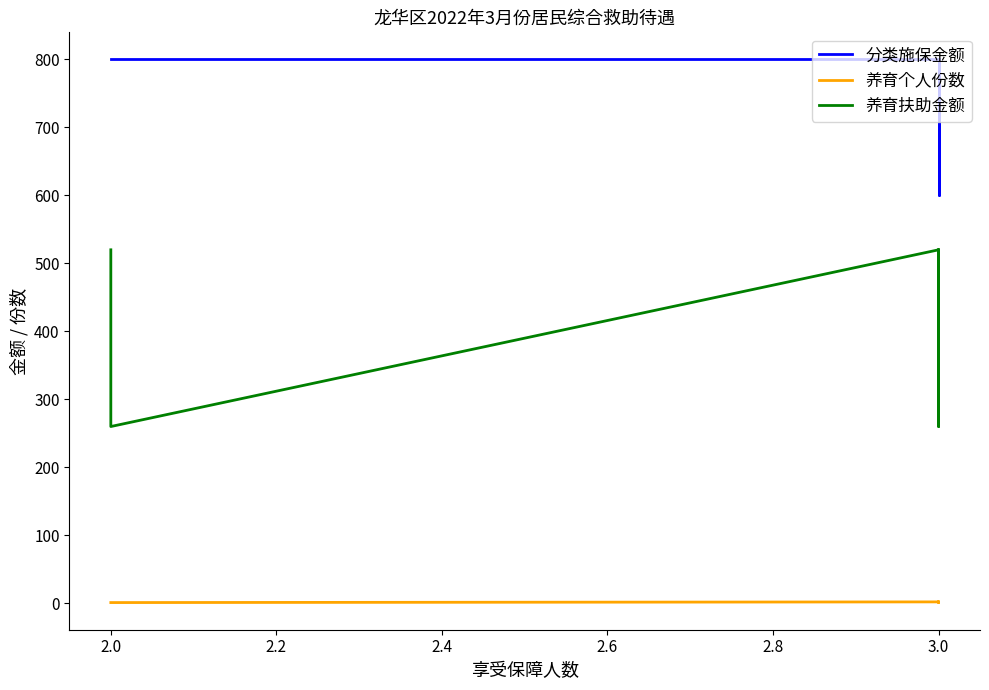

Does the chart display data point markers on the line(s)?

No